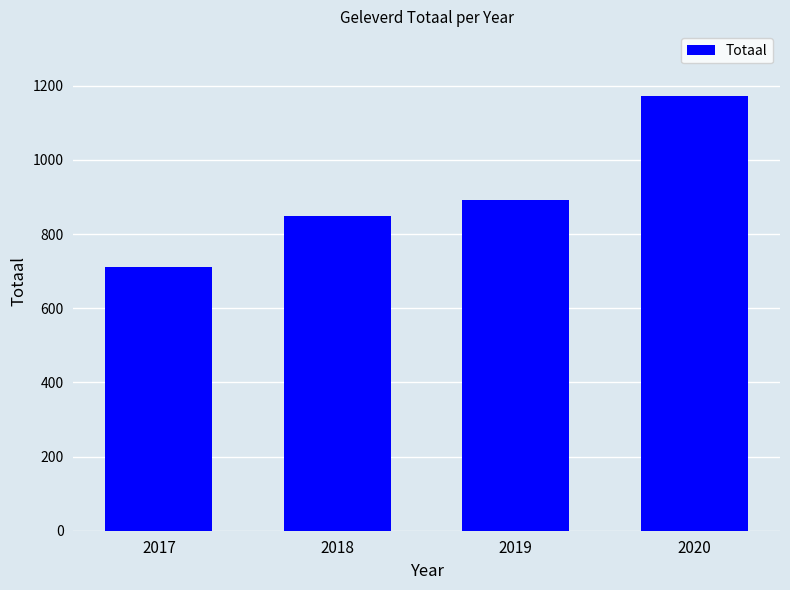

Is it true that the value at 2020 is 1542?

False